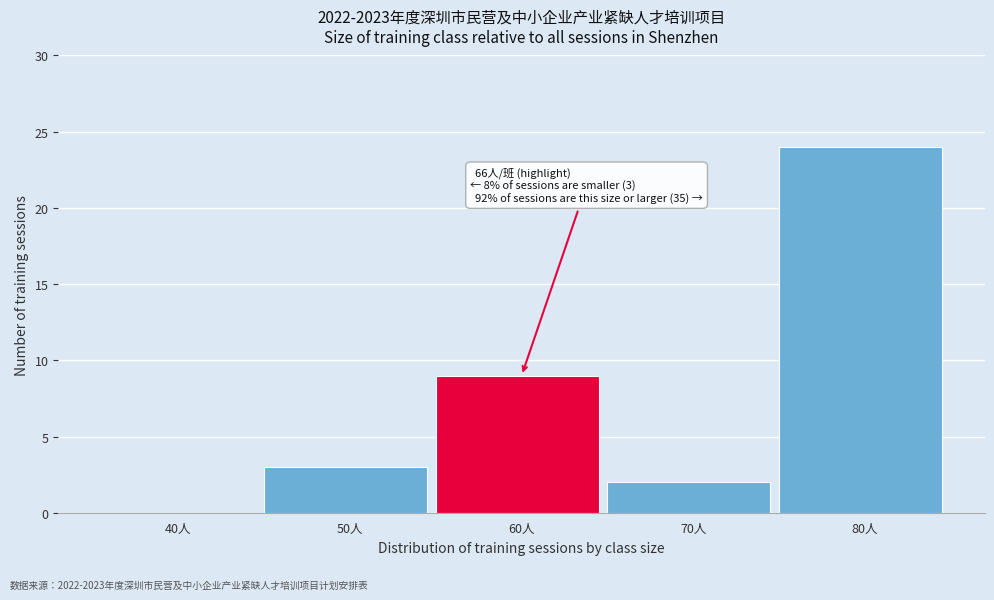

Reading right to left, list all the values displayed in this chart.

80人=24	70人=2	60人=9	50人=3	40人=0